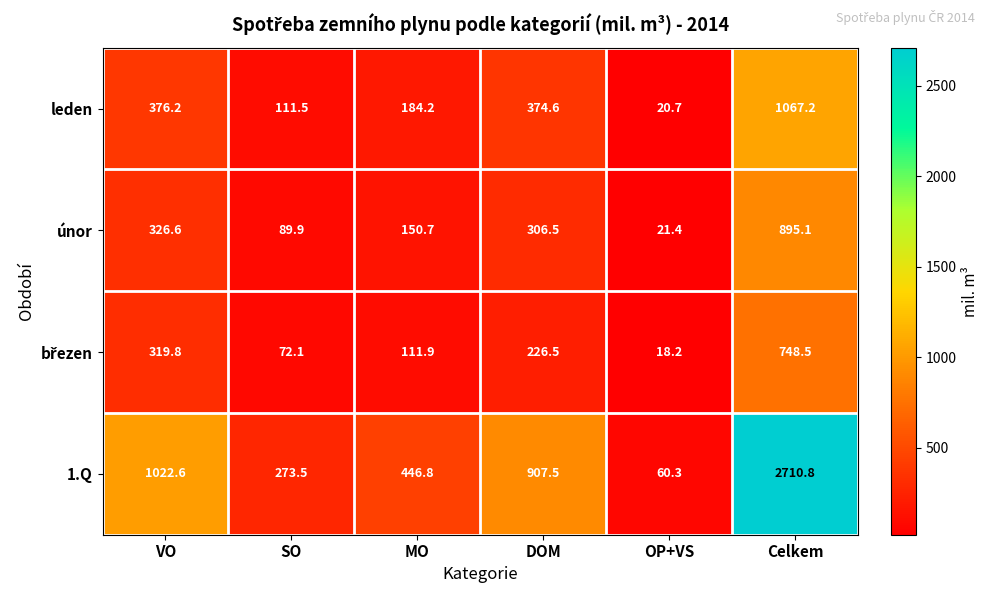

How many data points in únor are less than 306?

3